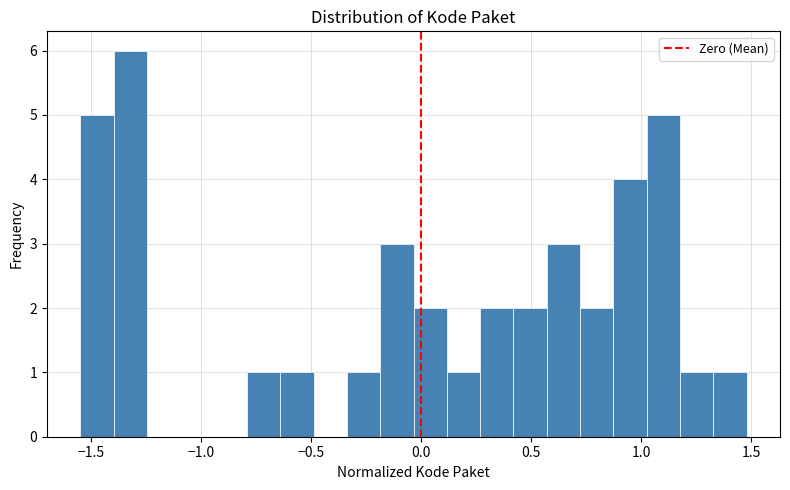

Read against the x-axis, roughly where is the centre of the tallest bar?

-1.30